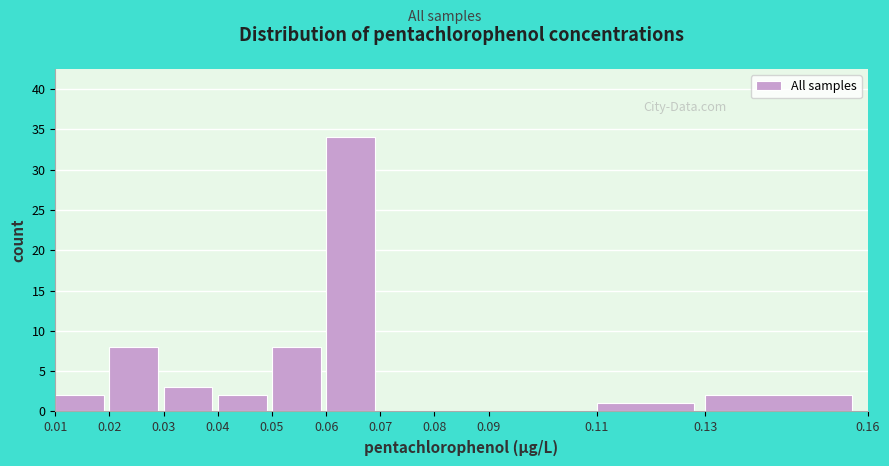

Reading left to right, transcribe this chart: for each bar, give the range it covers on the x-axis and its height. The values are not printed on the chart, so give them approximately, as read against the axis.

0.01 to 0.02: 2
0.02 to 0.03: 8
0.03 to 0.04: 3
0.04 to 0.05: 2
0.05 to 0.06: 8
0.06 to 0.07: 34
0.07 to 0.08: 0
0.08 to 0.09: 0
0.09 to 0.11: 0
0.11 to 0.13: 1
0.13 to 0.16: 2